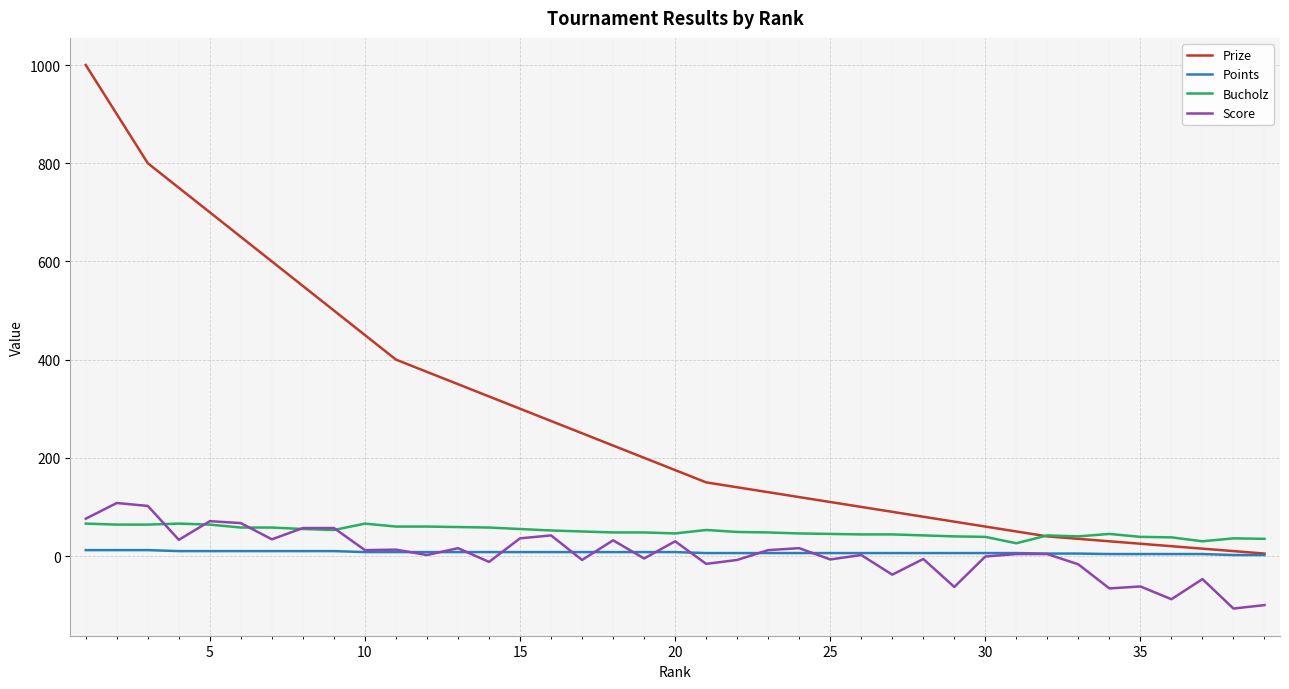

True or false: Bucholz and Points cross at least once.

False